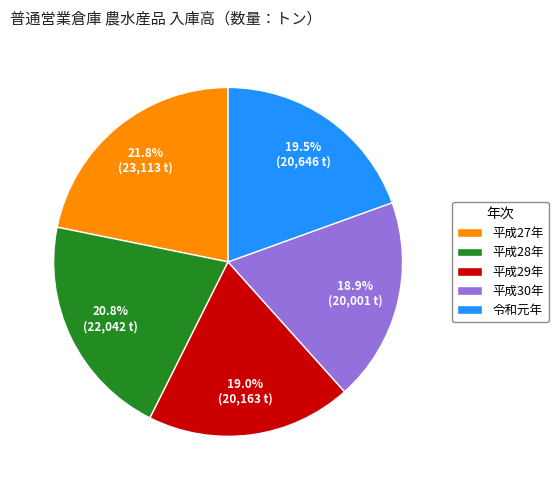

How many slices are in this pie chart?

5